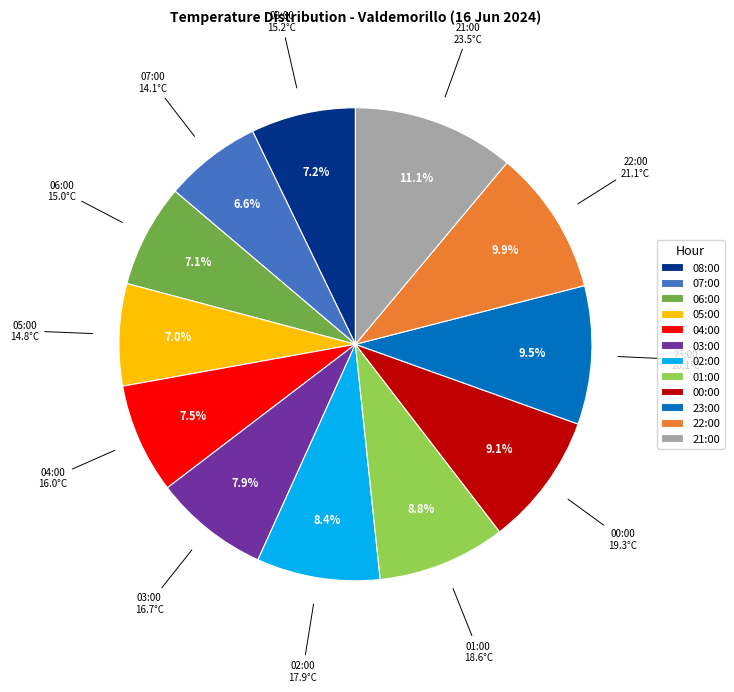

Does 03:00 account for over 50% of the chart?

No